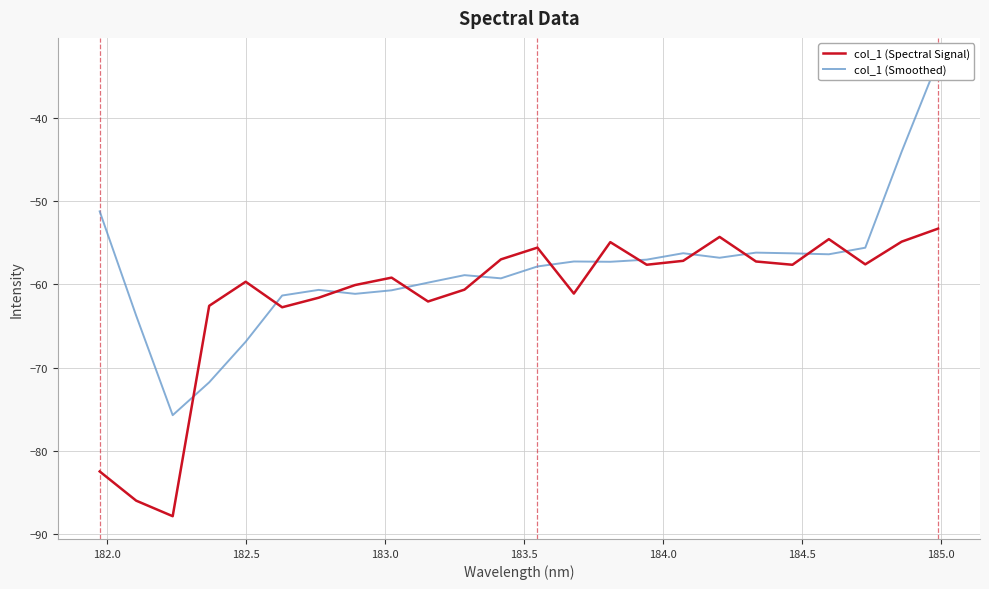

What is the maximum value for col_1 (Spectral Signal)?

-53.3